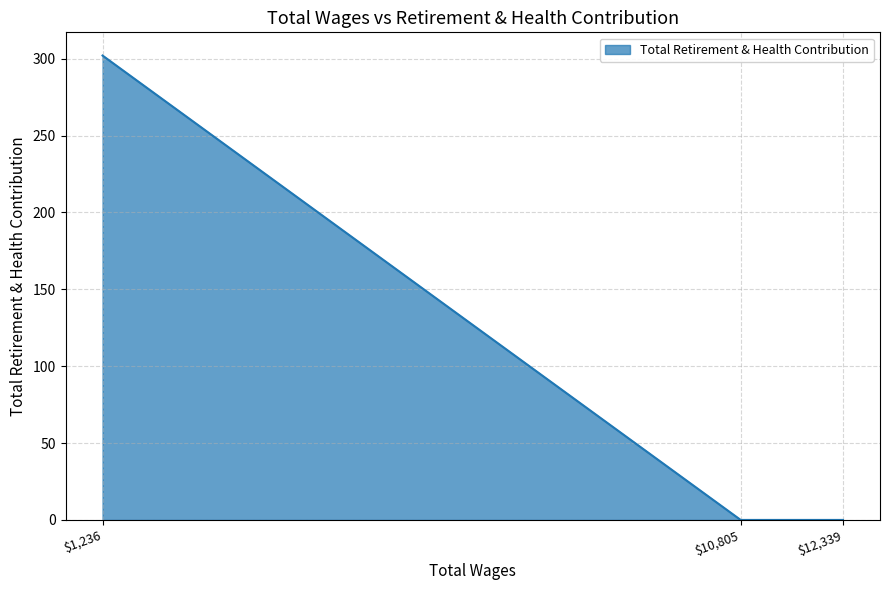

Count the number of data series in this chart.

1